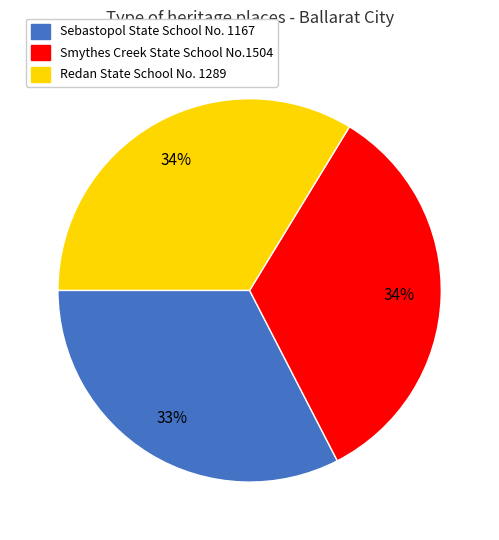

To the nearest percent, what is the difference between the largest and smallest slice percentages?

1%